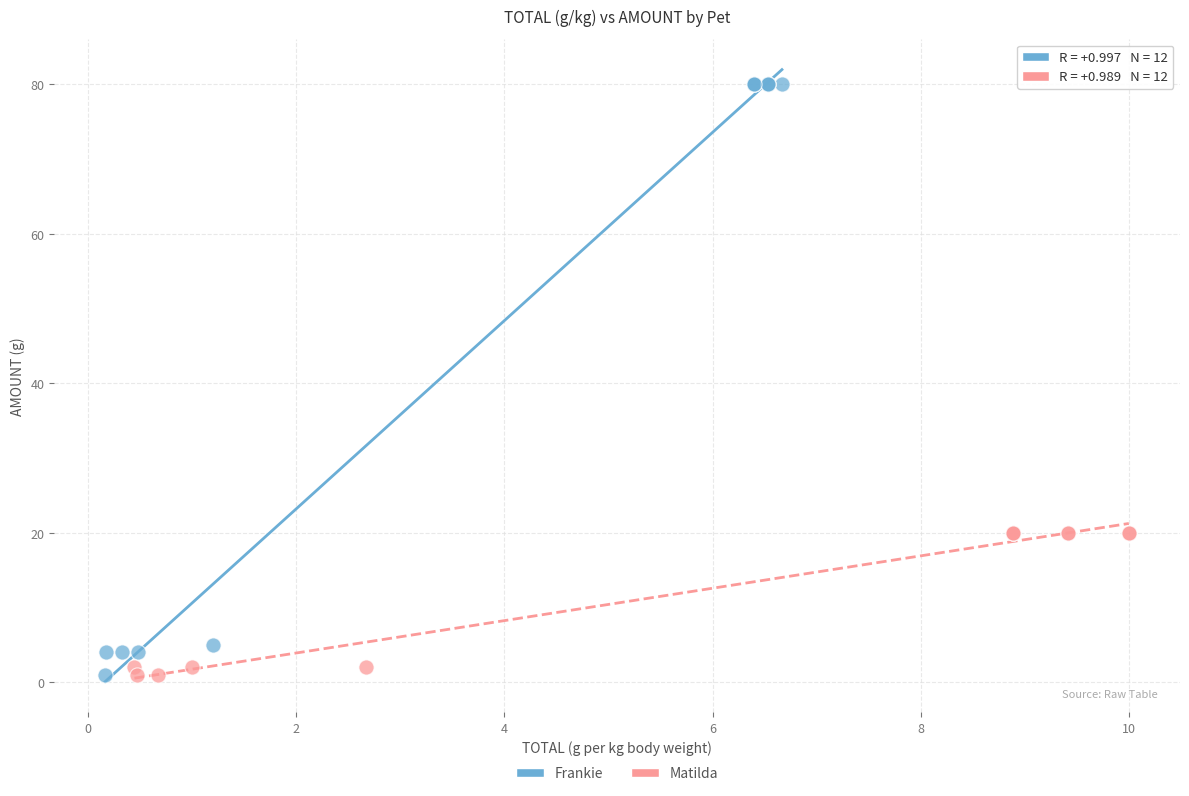

Which series has the widest spread of Y values?

Frankie